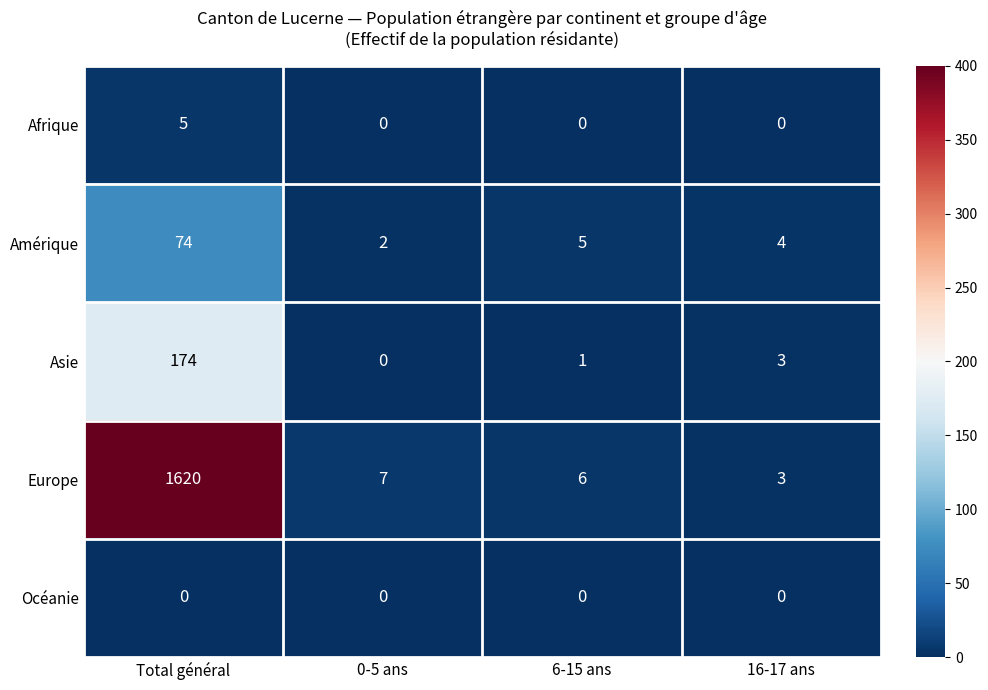

Which series has the largest range (max minus min)?

Europe